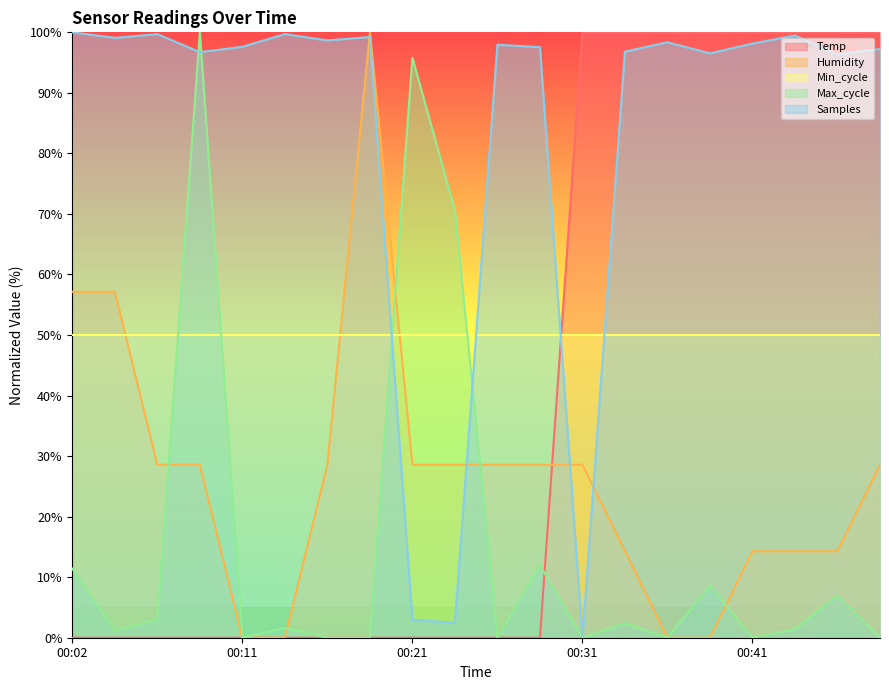

Reading right to left, transcribe all the data shown in this chart.

Temp: 00:48=100.0	00:46=100.0	00:43=100.0	00:41=100.0	00:38=100.0	00:36=100.0	00:33=100.0	00:31=100.0	00:28=0.0	00:26=0.0	00:24=0.0	00:21=0.0	00:19=0.0	00:16=0.0	00:14=0.0	00:11=0.0	00:09=0.0	00:06=0.0	00:04=0.0	00:02=0.0
Humidity: 00:48=28.6	00:46=14.3	00:43=14.3	00:41=14.3	00:38=0.0	00:36=0.0	00:33=14.3	00:31=28.6	00:28=28.6	00:26=28.6	00:24=28.6	00:21=28.6	00:19=100.0	00:16=28.6	00:14=0.0	00:11=0.0	00:09=28.6	00:06=28.6	00:04=57.1	00:02=57.1
Max_cycle: 00:48=0.0	00:46=7.0	00:43=1.4	00:41=0.0	00:38=8.6	00:36=0.0	00:33=2.4	00:31=0.0	00:28=12.0	00:26=0.0	00:24=70.6	00:21=95.8	00:19=0.0	00:16=0.0	00:14=1.6	00:11=0.0	00:09=100.0	00:06=3.0	00:04=1.2	00:02=11.4
Samples: 00:48=97.3	00:46=96.3	00:43=99.5	00:41=98.1	00:38=96.5	00:36=98.4	00:33=96.8	00:31=0.0	00:28=97.5	00:26=98.0	00:24=2.5	00:21=3.0	00:19=99.2	00:16=98.7	00:14=99.7	00:11=97.6	00:09=96.7	00:06=99.7	00:04=99.1	00:02=100.0